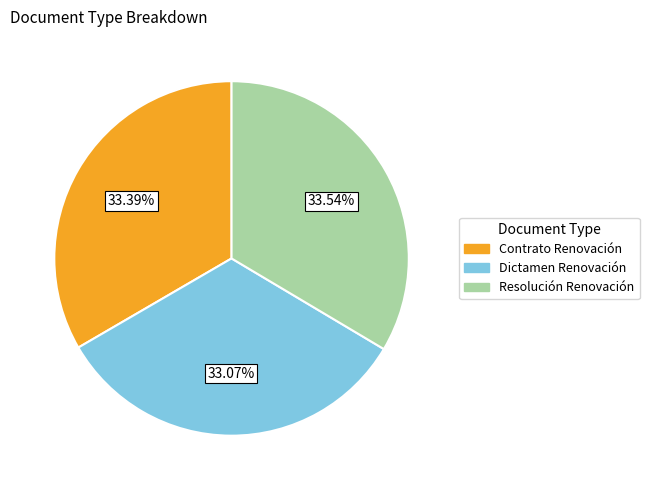

Count the number of slices in the pie.

3